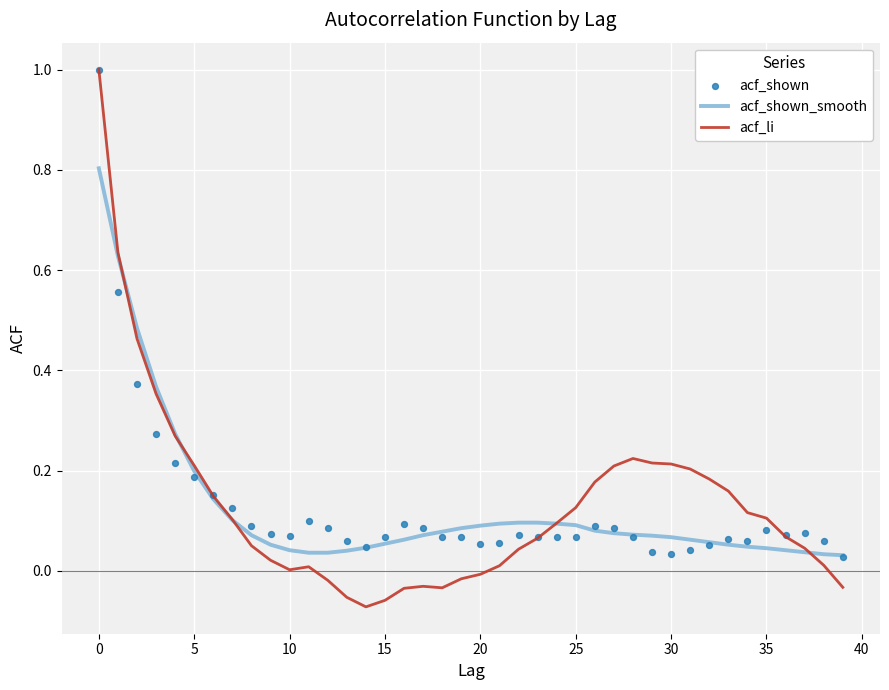

What are all the series names shown in the legend?

acf_shown_smooth, acf_li, acf_shown